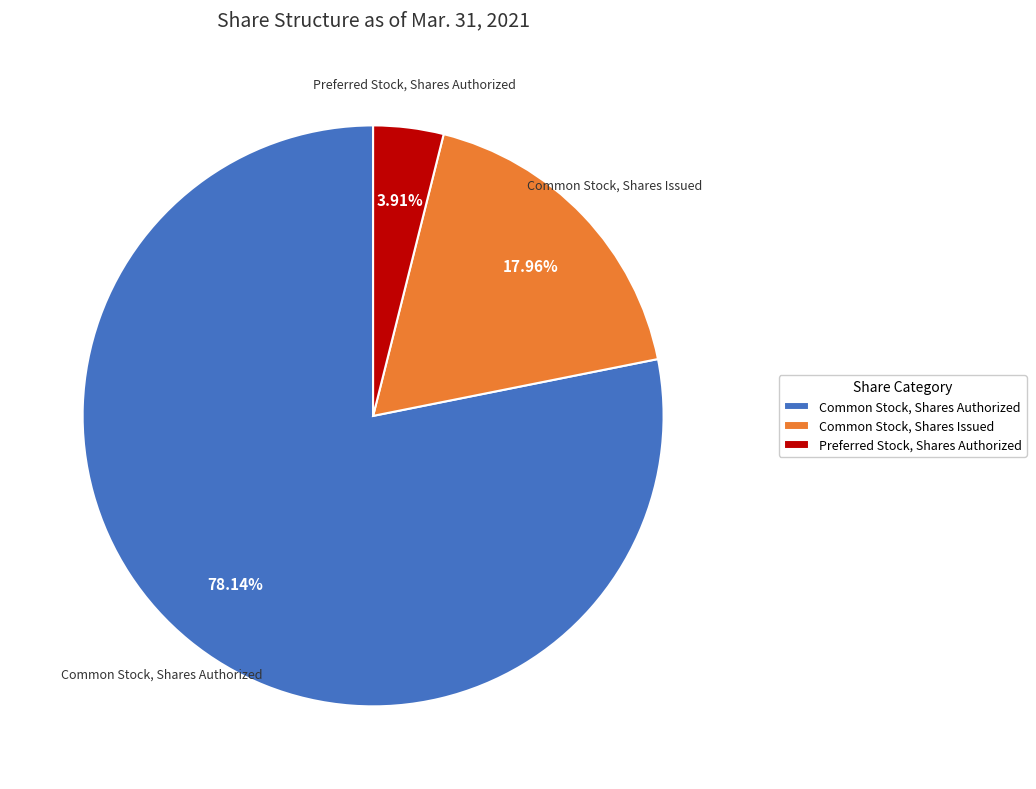

To the nearest percent, what is the difference between the largest and smallest slice percentages?

74%